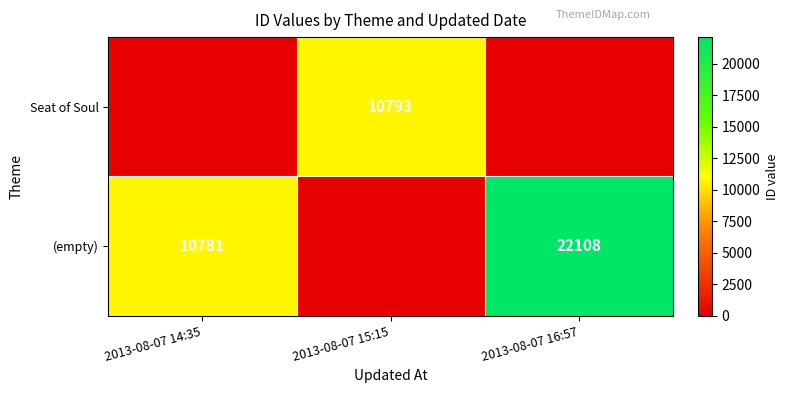

Is the value of Seat of Soul at 2013-08-07 15:15 greater than the value of (empty) at 2013-08-07 16:57?

No